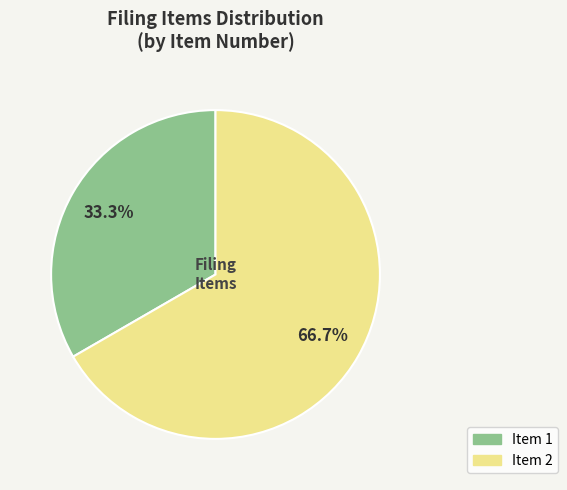

Which category has the biggest portion of the pie?

Item 2